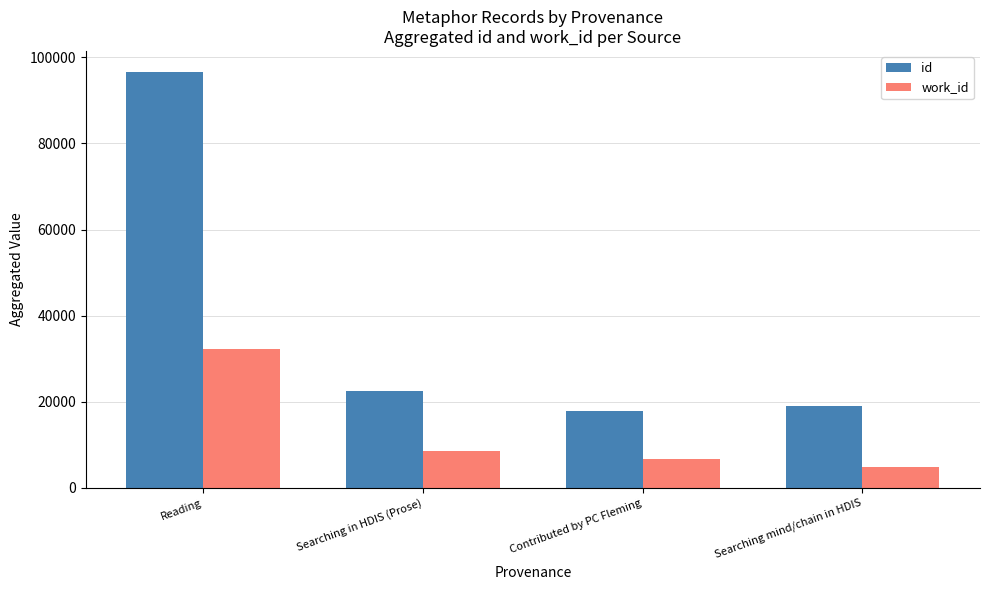

Which series has the largest total across all categories?

id